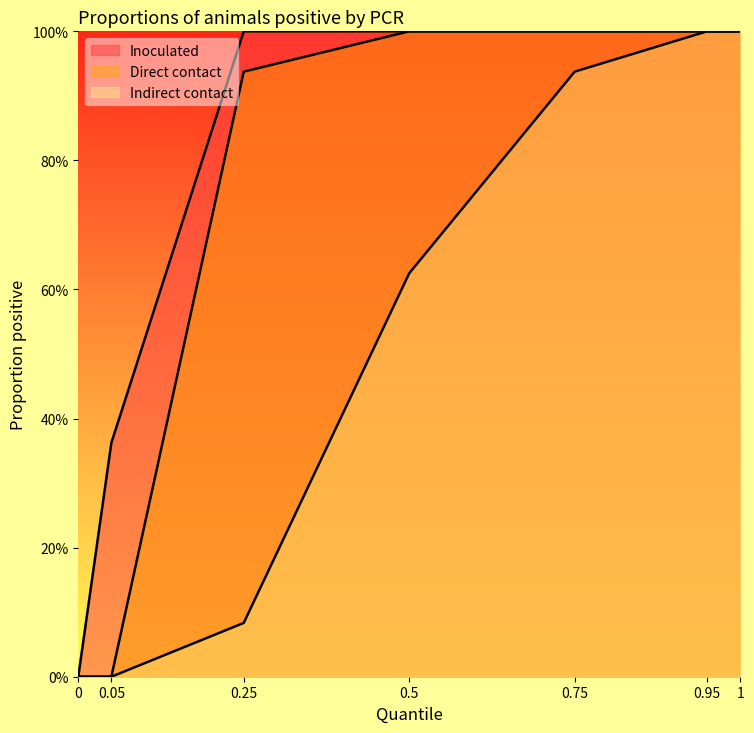

Which label corresponds to the largest value in the chart?

0.25